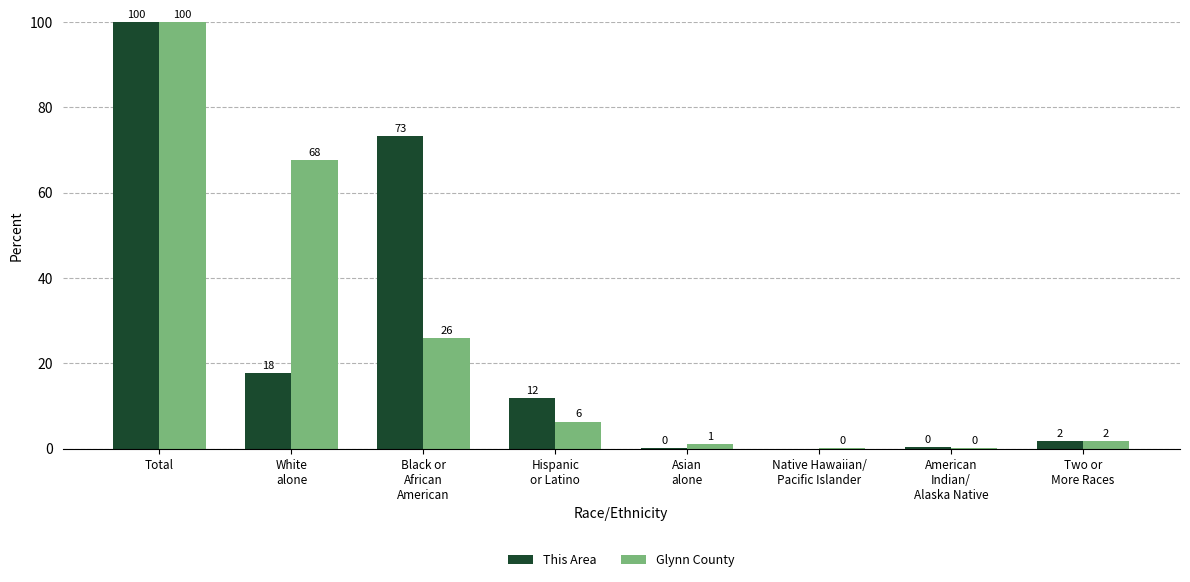

Is the value of Glynn County at American
Indian/
Alaska Native greater than the value of This Area at Native Hawaiian/
Pacific Islander?

Yes